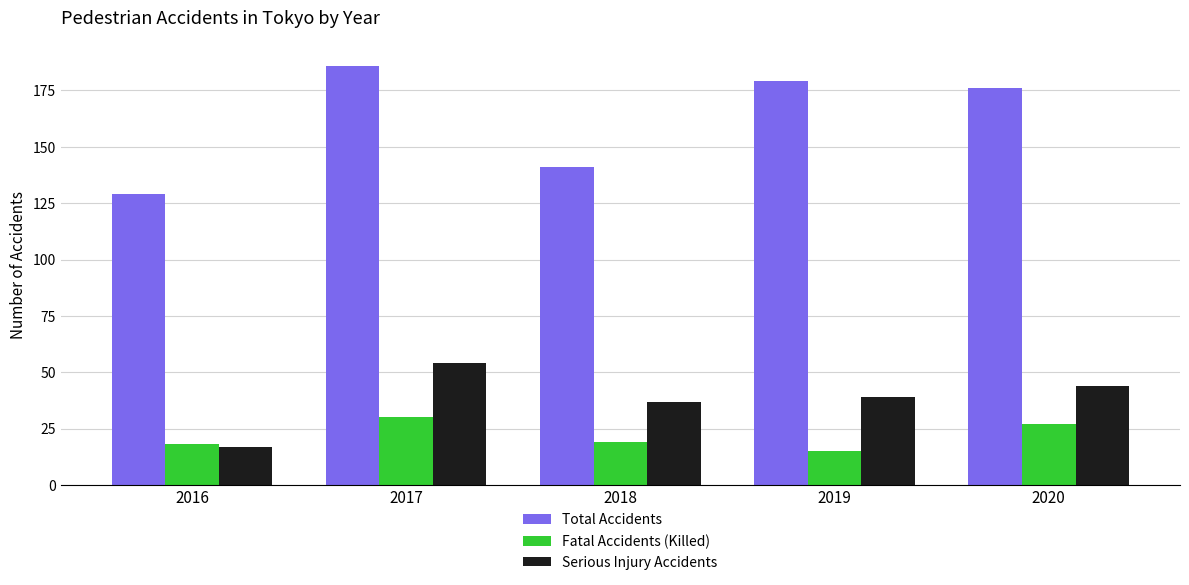

What are all the series names shown in the legend?

Total Accidents, Fatal Accidents (Killed), Serious Injury Accidents